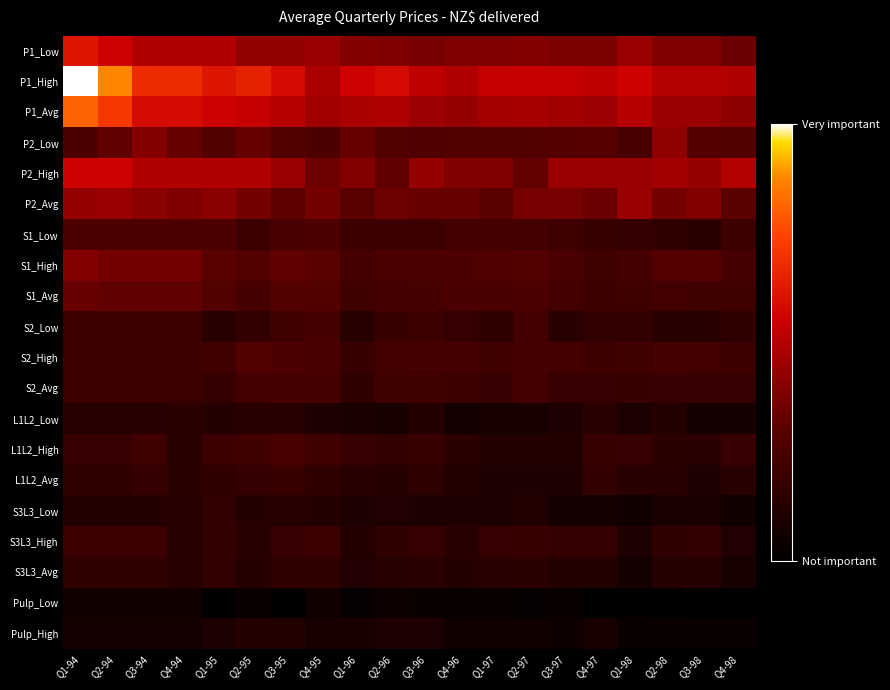

At Q1-94, list the series in order from smallest to largest.

Pulp_Low, Pulp_High, S3L3_Low, L1L2_Low, L1L2_Avg, S3L3_Avg, L1L2_High, S2_Low, S2_High, S2_Avg, S3L3_High, P2_Low, S1_Low, S1_Avg, S1_High, P2_Avg, P2_High, P1_Low, P1_Avg, P1_High